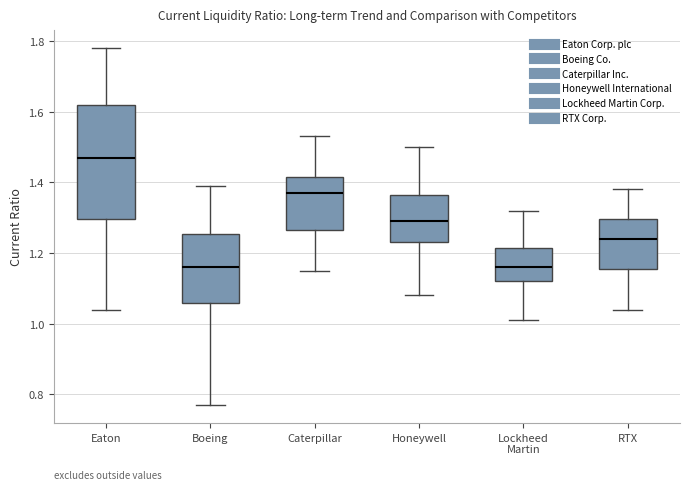

Reading left to right, read every box against the y-axis: the position of its median line, the range the box covers, and the ends of its whiskers. The values are not printed on the chart, so give them approximately, as read against the axis.

Eaton: median 1.48, box 1.30 to 1.62, whiskers 1.04 to 1.78
Boeing: median 1.16, box 1.06 to 1.26, whiskers 0.78 to 1.40
Caterpillar: median 1.38, box 1.26 to 1.42, whiskers 1.16 to 1.54
Honeywell: median 1.30, box 1.24 to 1.36, whiskers 1.08 to 1.50
Lockheed Martin: median 1.16, box 1.12 to 1.22, whiskers 1.02 to 1.32
RTX: median 1.24, box 1.16 to 1.30, whiskers 1.04 to 1.38